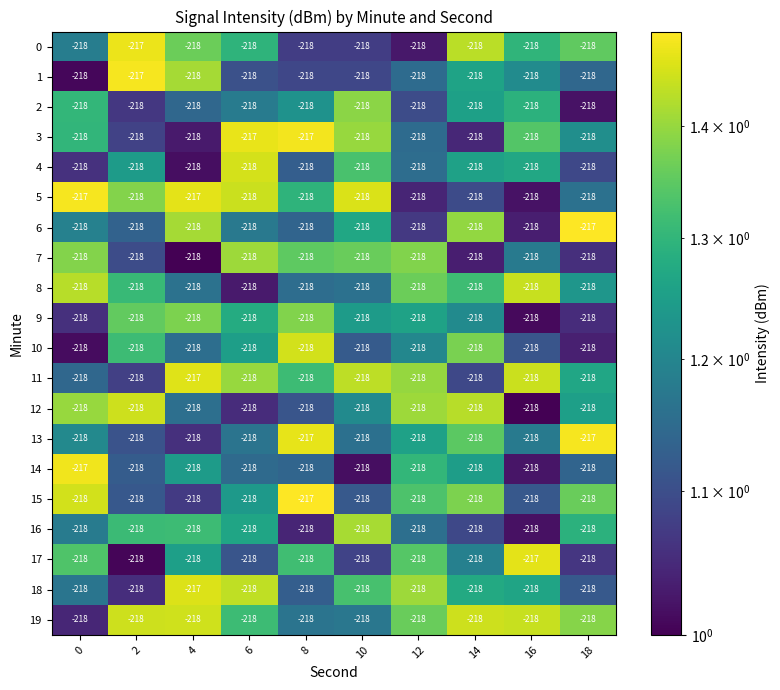

At which label is 6 closest to -217?

18